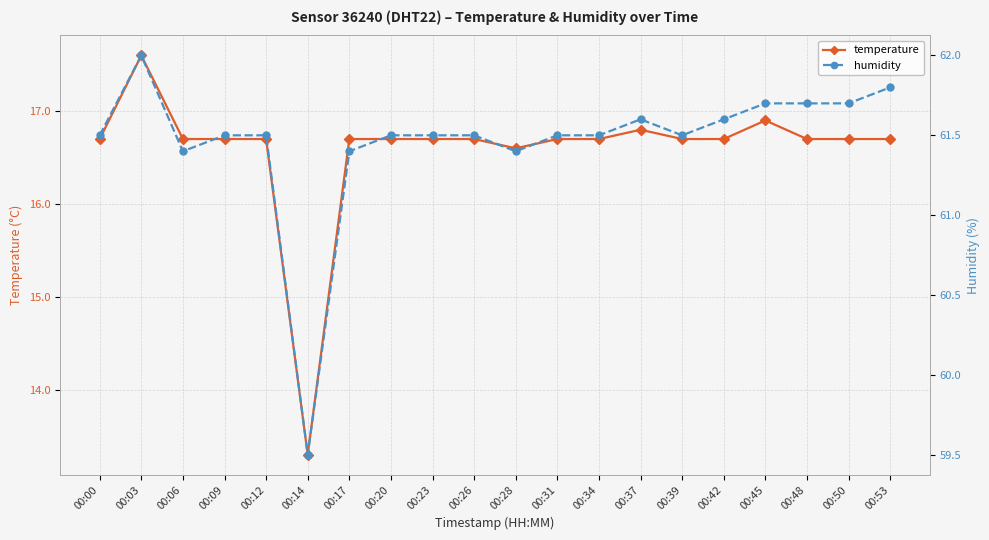

At which category is the sum across all series the highest?

00:03